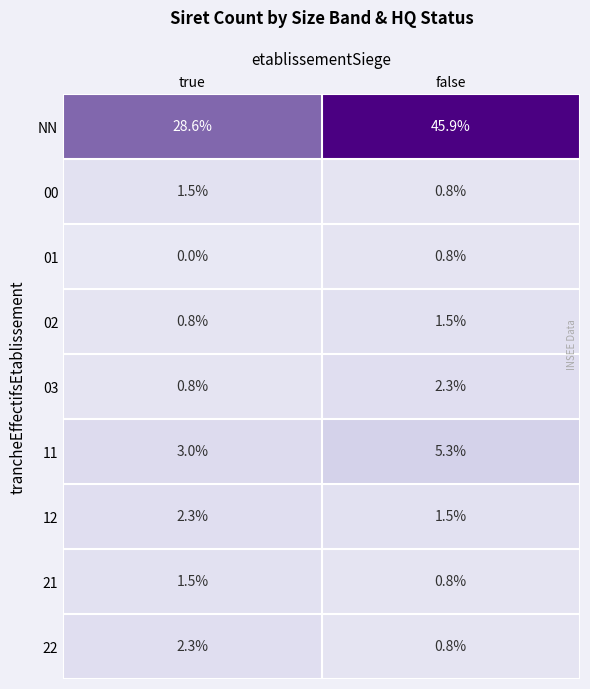

Reading left to right, what are all the values shown in this chart?

NN: true=28.6	false=45.9
00: true=1.5	false=0.8
01: true=0.0	false=0.8
02: true=0.8	false=1.5
03: true=0.8	false=2.3
11: true=3.0	false=5.3
12: true=2.3	false=1.5
21: true=1.5	false=0.8
22: true=2.3	false=0.8